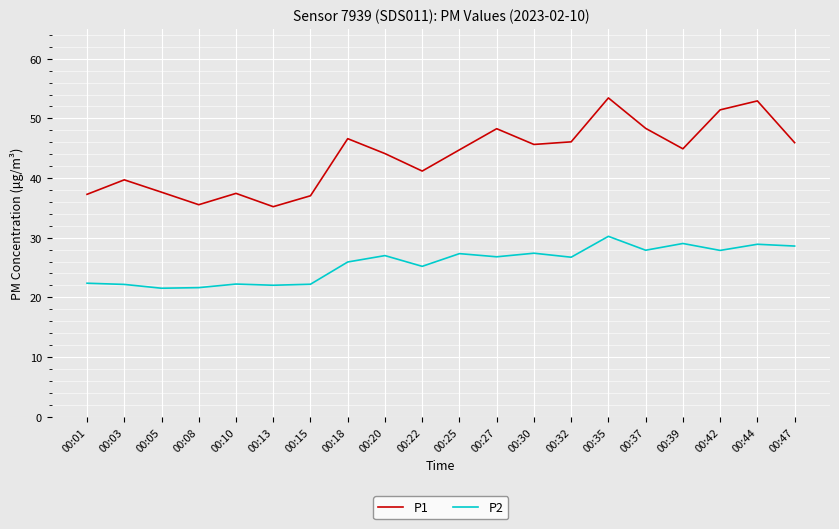

Is this an area chart (filled region under the line)?

No